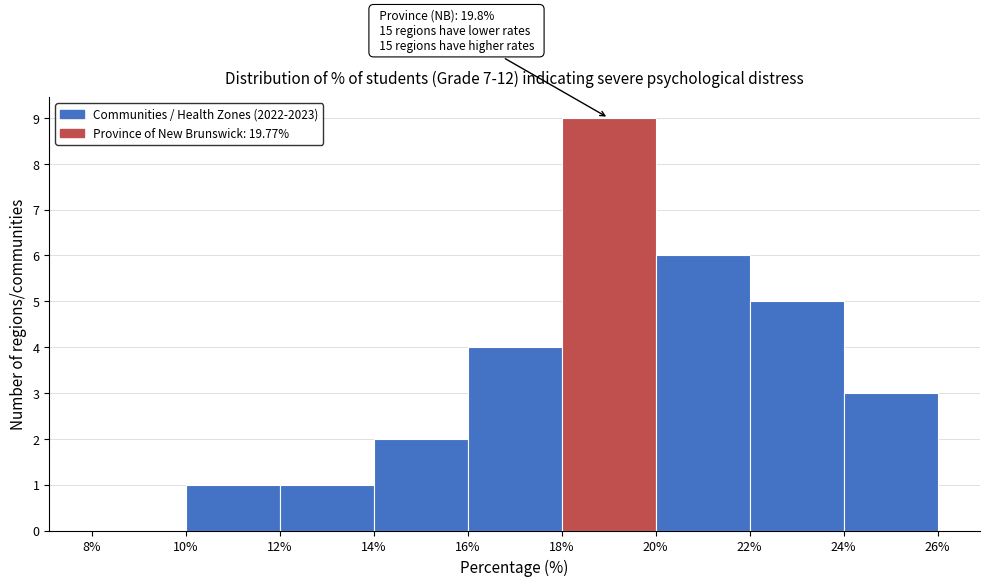

Which range on the x-axis has the tallest bar?

18% to 20%